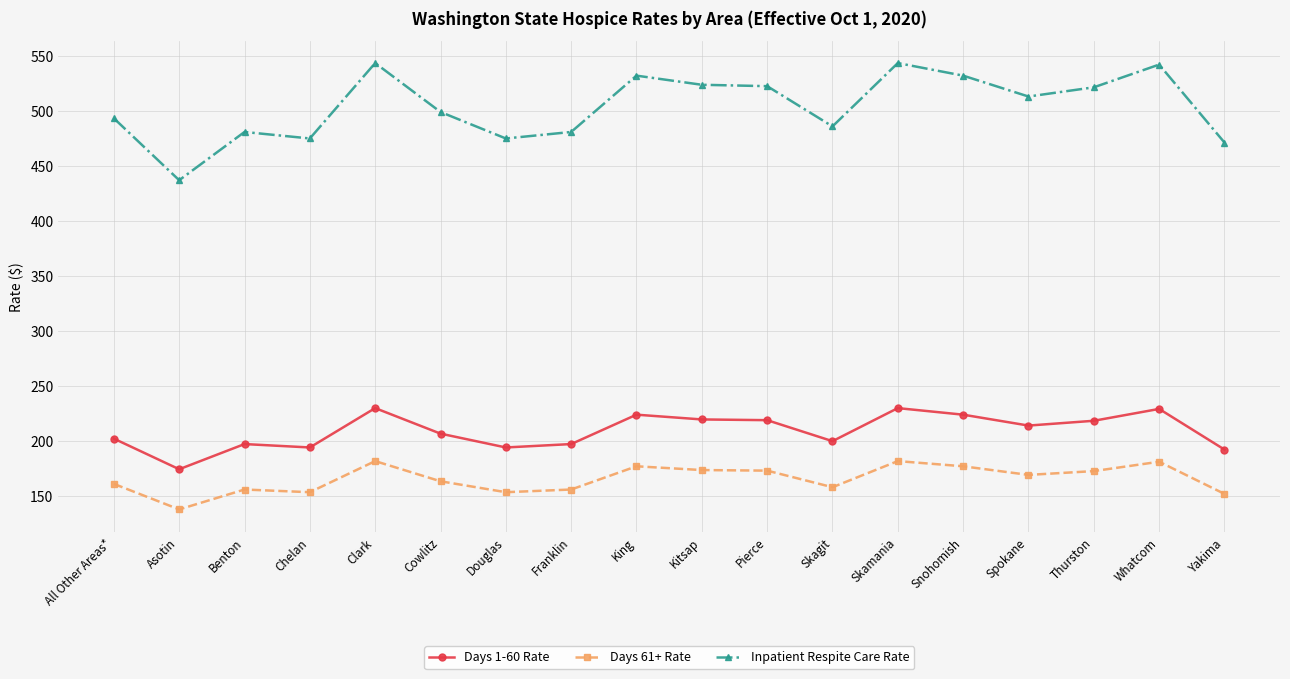

Is it true that Days 1-60 Rate equals 219.4 at Kitsap?

True